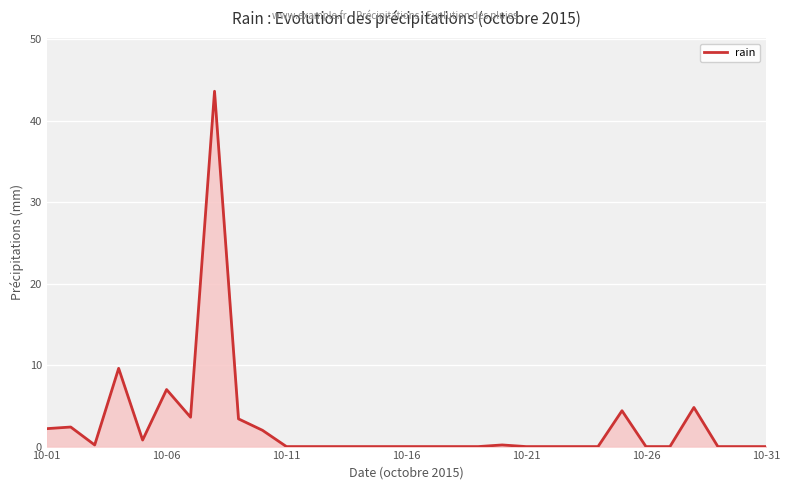

How many lines are shown in the chart?

1